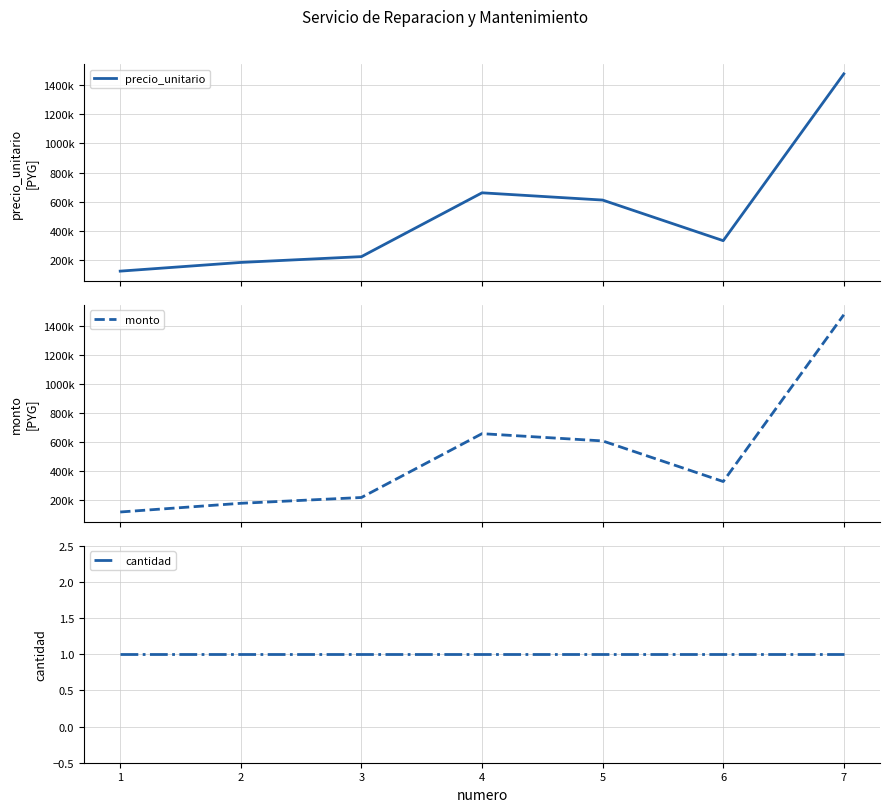

Rank the categories by cantidad value from lowest to highest.

1, 2, 3, 4, 5, 6, 7